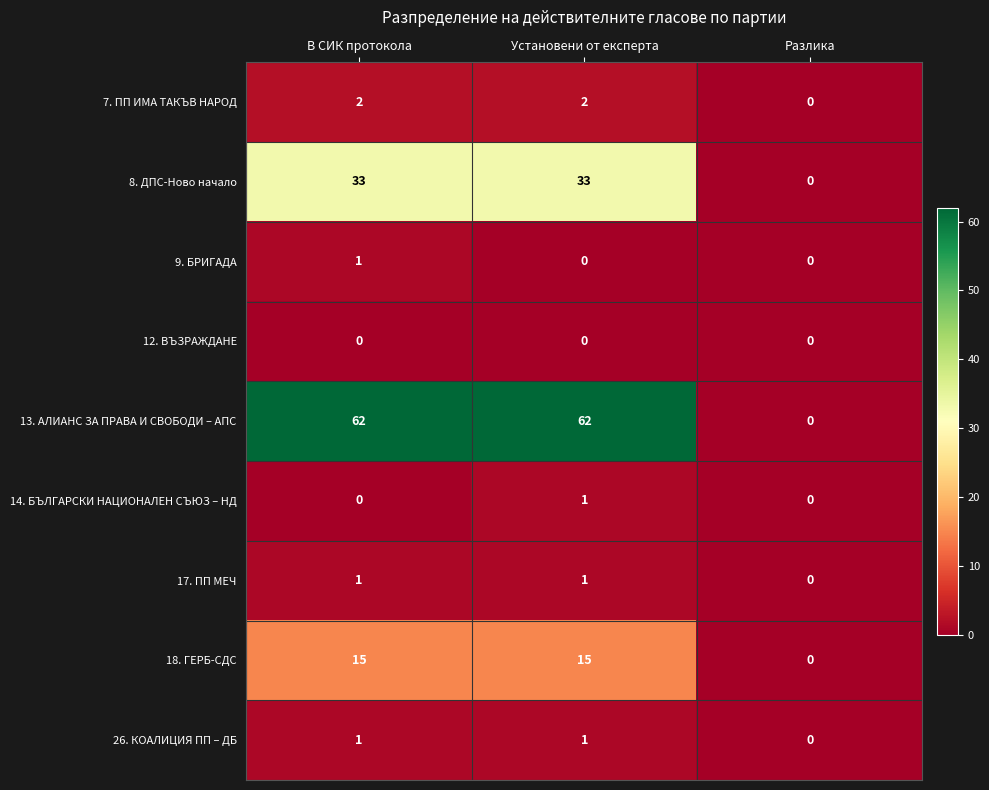

What is the spread (max minus min) of values at Установени от експерта?

62